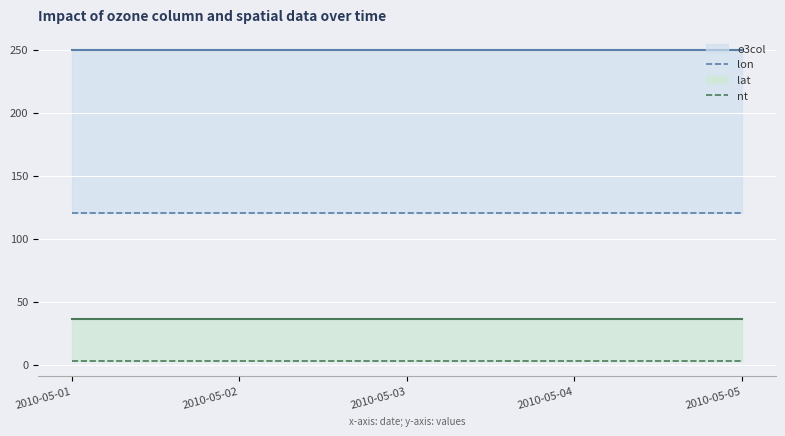

True or false: nt and lon cross at least once.

False